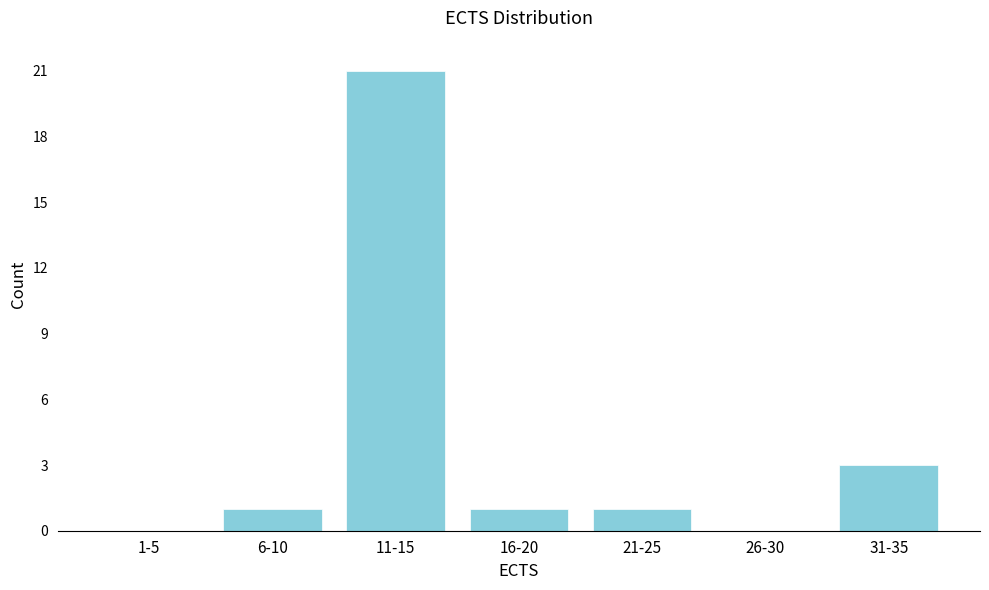

Reading right to left, extract all data points from this chart.

31-35=3	26-30=0	21-25=1	16-20=1	11-15=21	6-10=1	1-5=0